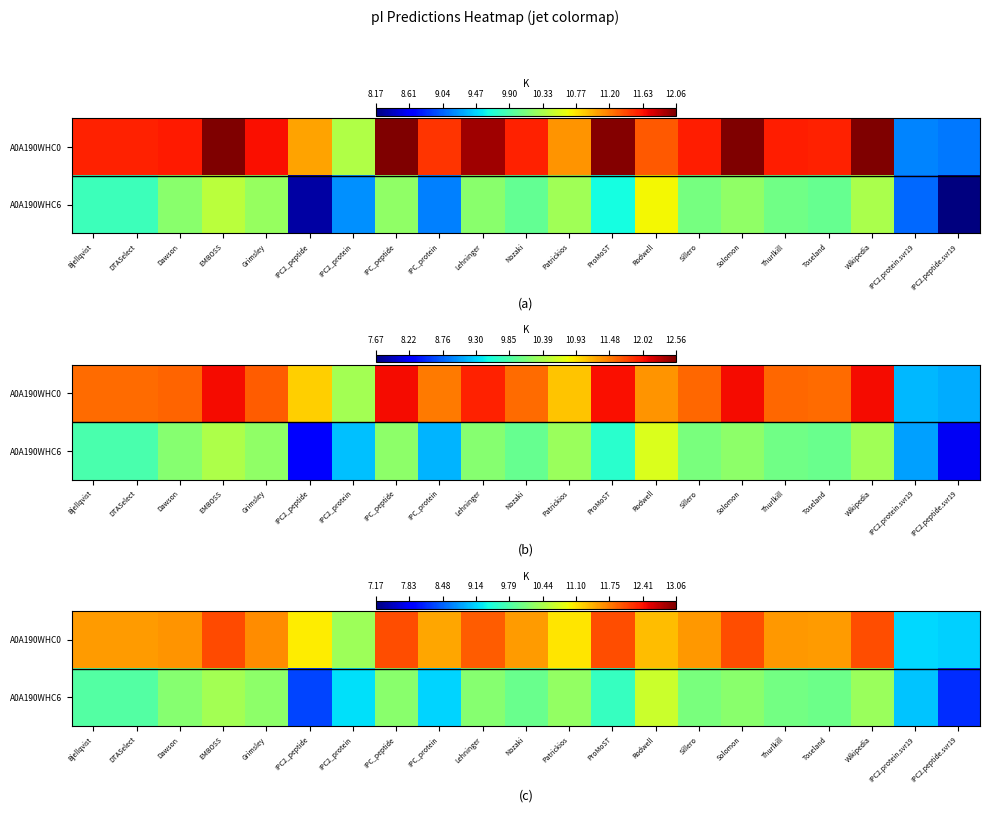

True or false: A0A190WHC6 has a value of 2.9 at DTASelect.

False